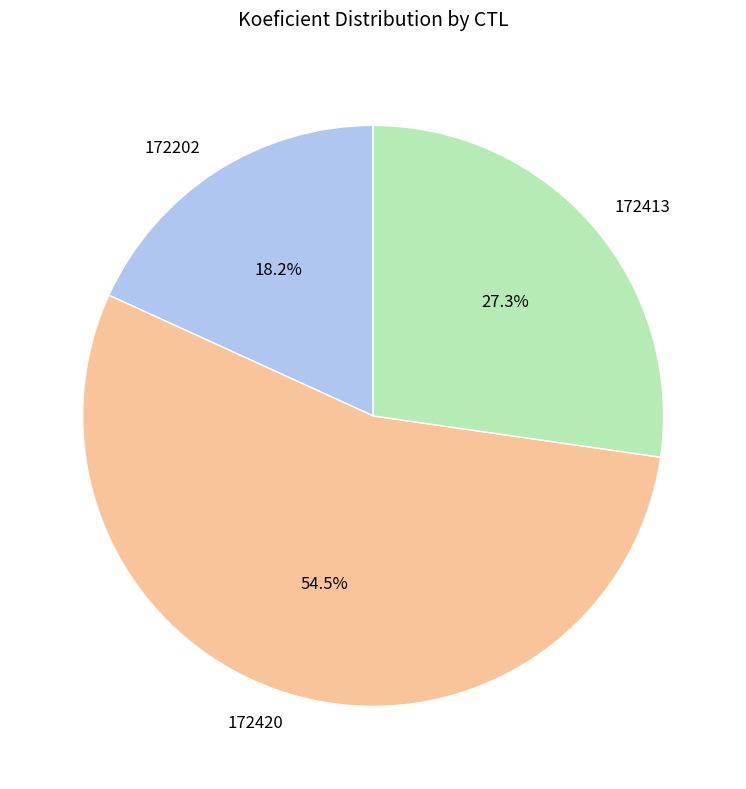

How many segments does this pie chart have?

3